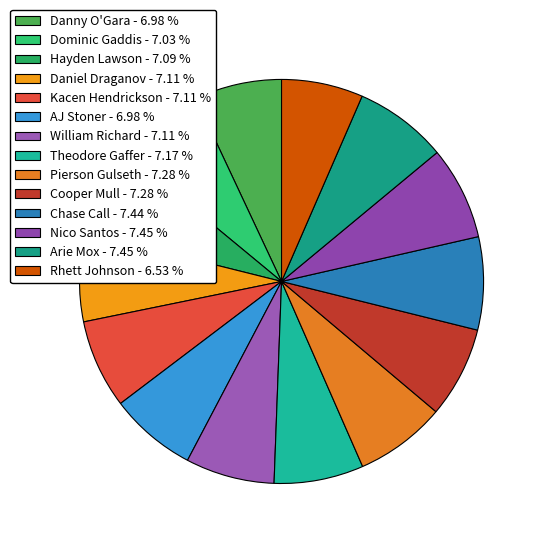

Rank the categories by value from lowest to highest.

Rhett Johnson, AJ Stoner, Danny O'Gara, Dominic Gaddis, Hayden Lawson, Daniel Draganov, Kacen Hendrickson, William Richard, Theodore Gaffer, Pierson Gulseth, Cooper Mull, Chase Call, Nico Santos, Arie Mox